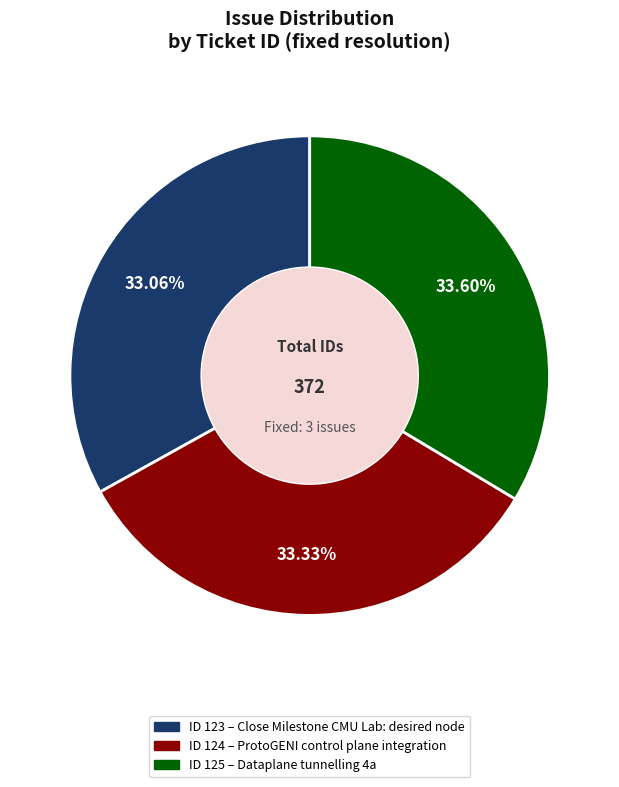

Do ID 123 – Close Milestone CMU Lab: desired node and ID 124 – ProtoGENI control plane integration together represent more than half of the pie?

Yes